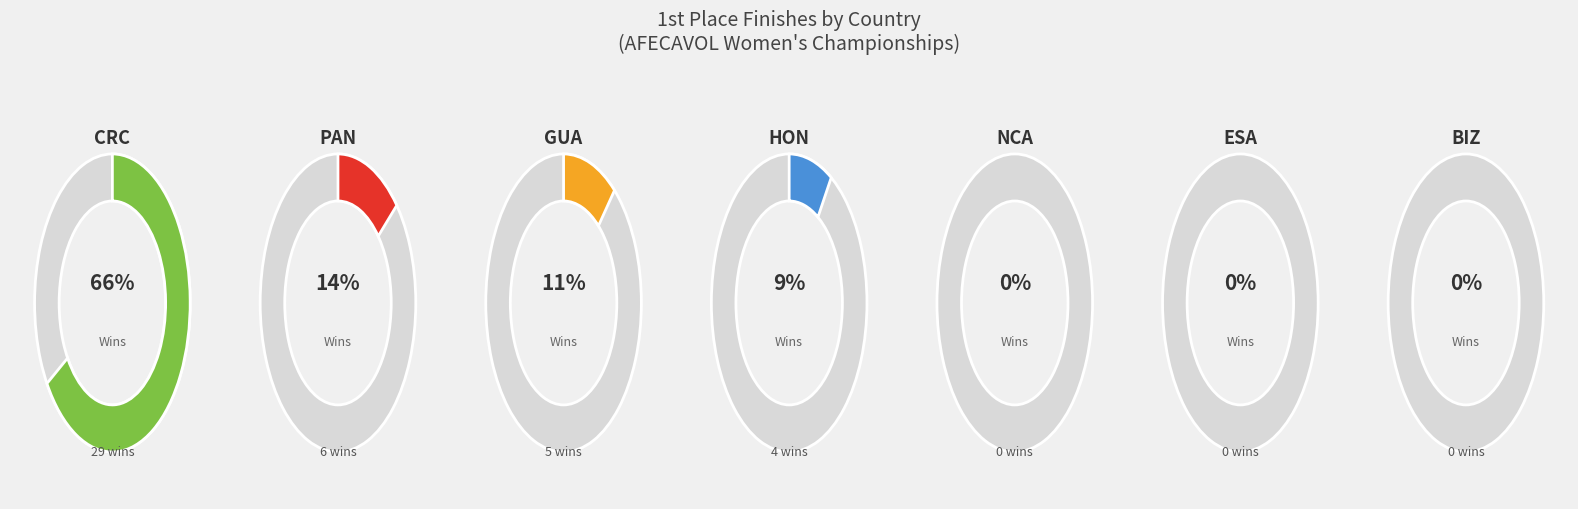

True or false: ESA accounts for 14% of the total.

False